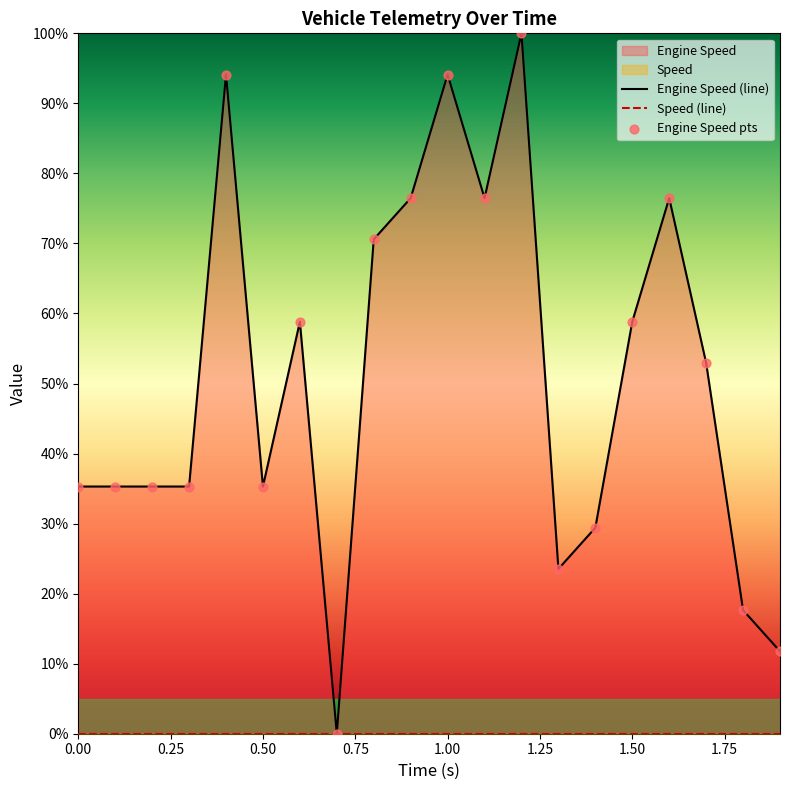

At how many categories does at least one series exceed 61?

7